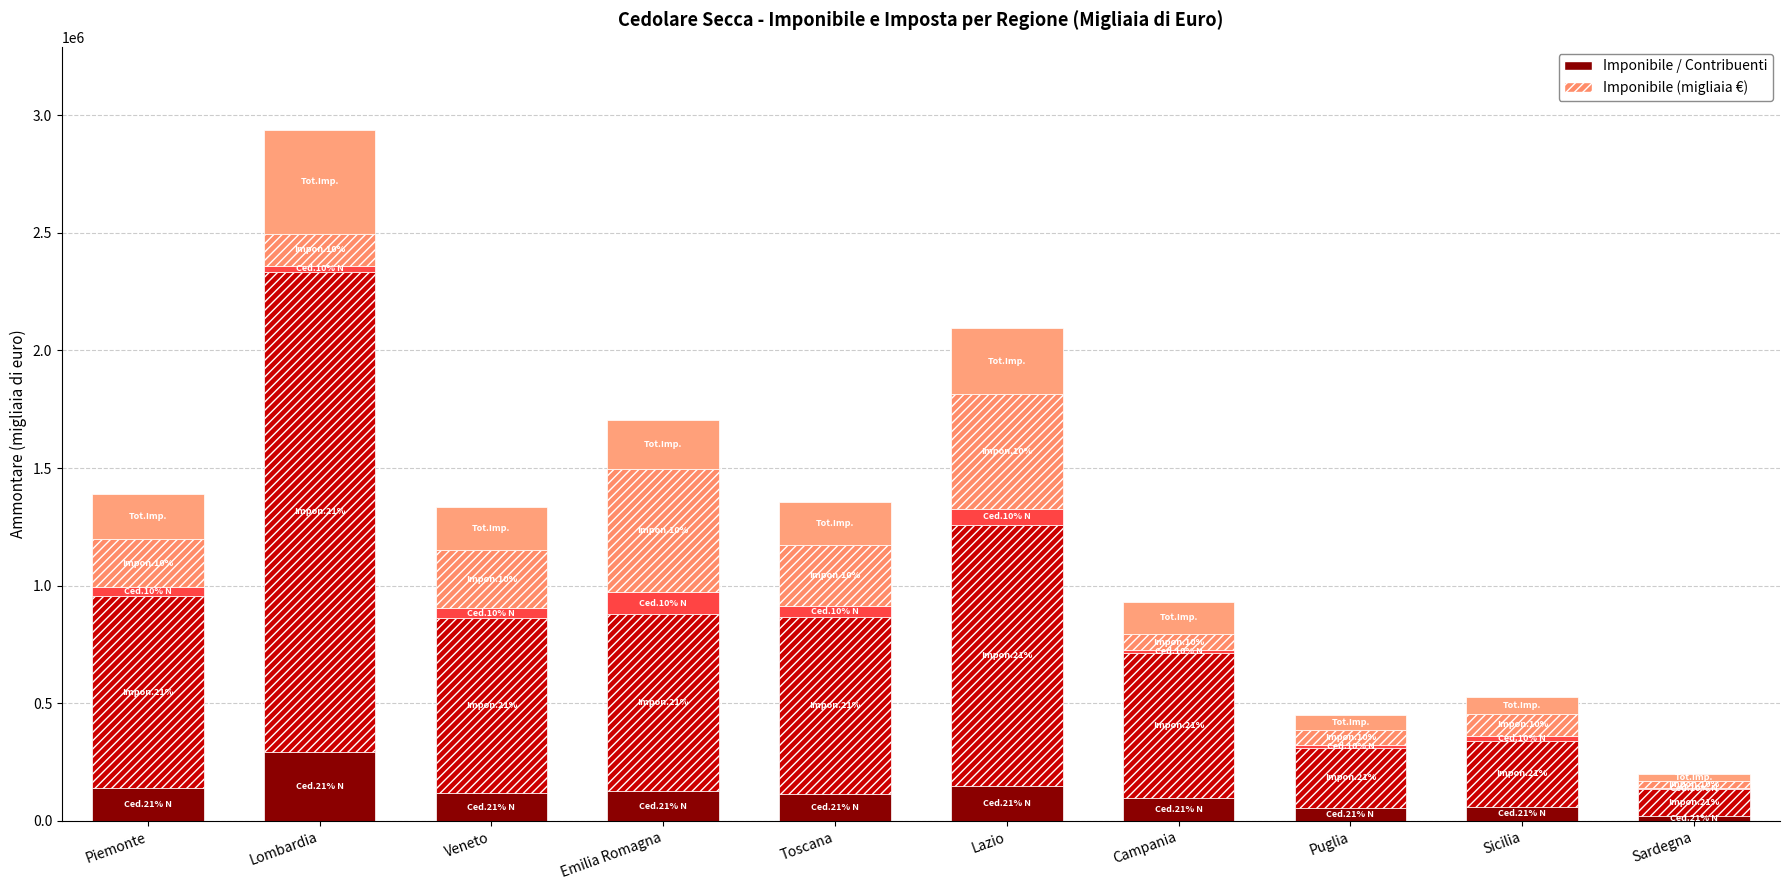

Are the bars grouped side by side (vs. stacked)?

No